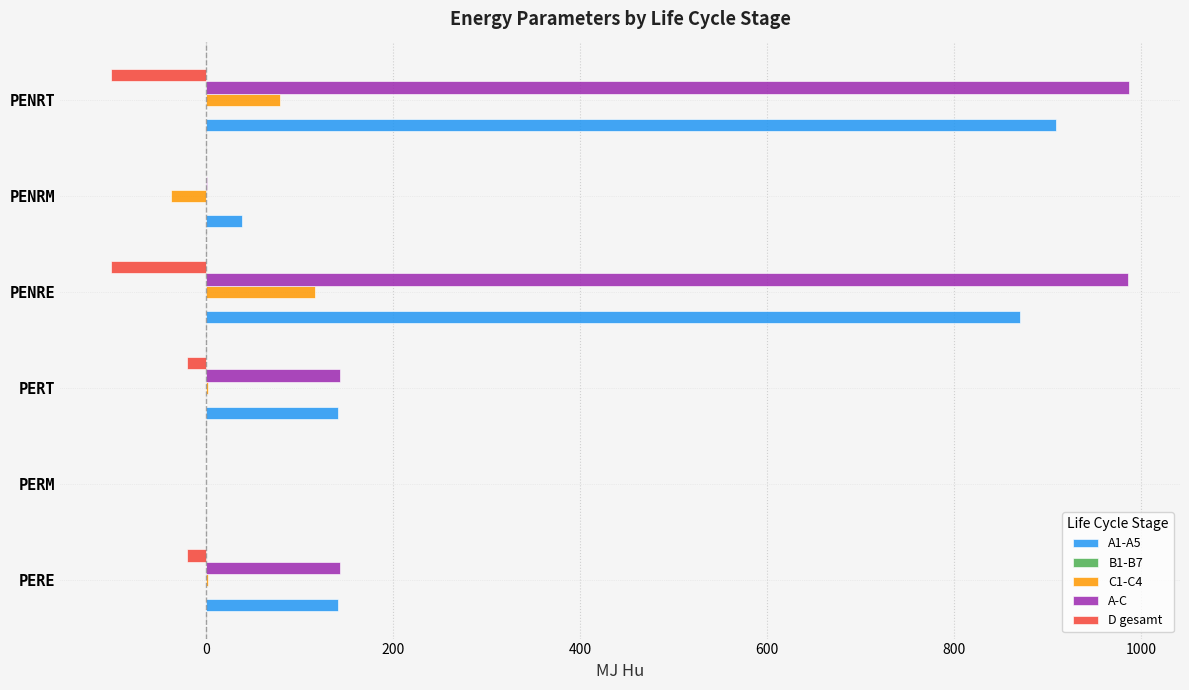

The D gesamt series shows -172.9 at PENRT. True or false?

False